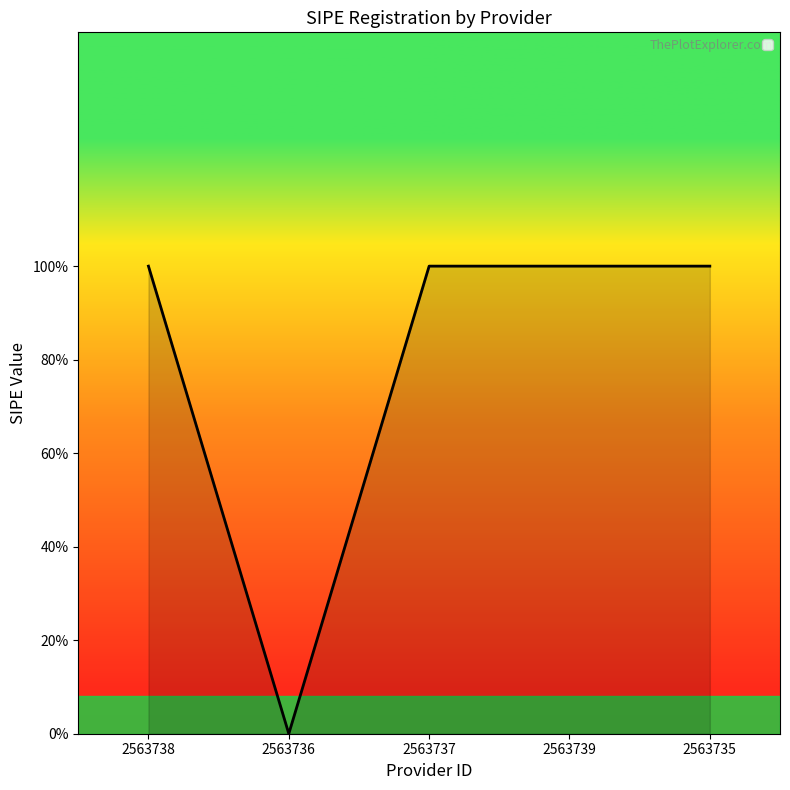

Rank the categories by value from lowest to highest.

2563736, 2563738, 2563737, 2563739, 2563735